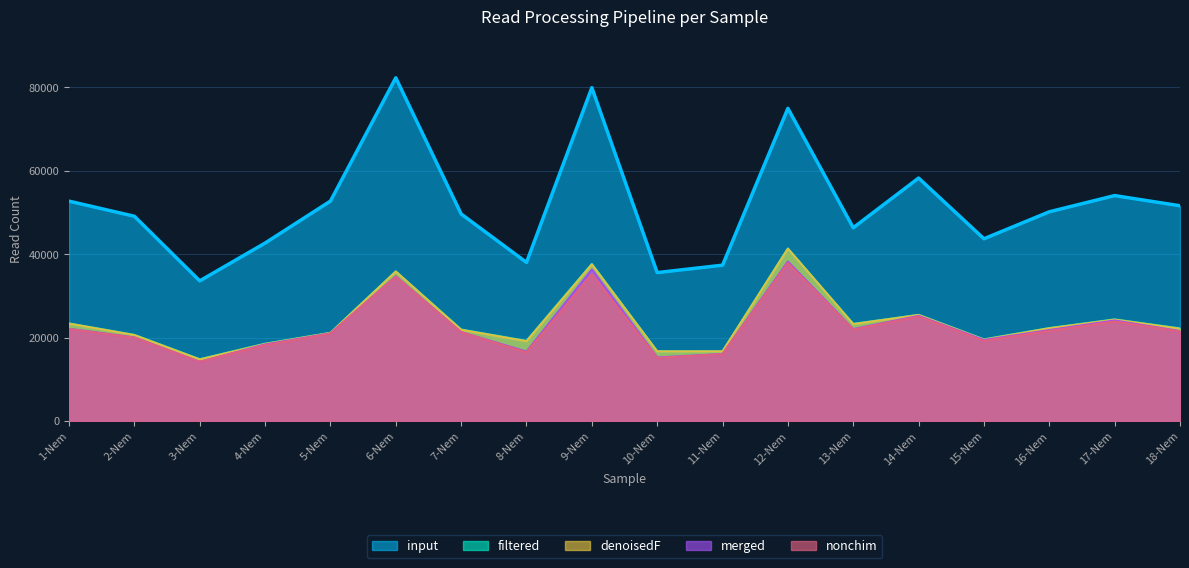

What is the approximate value of denoisedF at 18-Nem, to the nearest 100?

22200